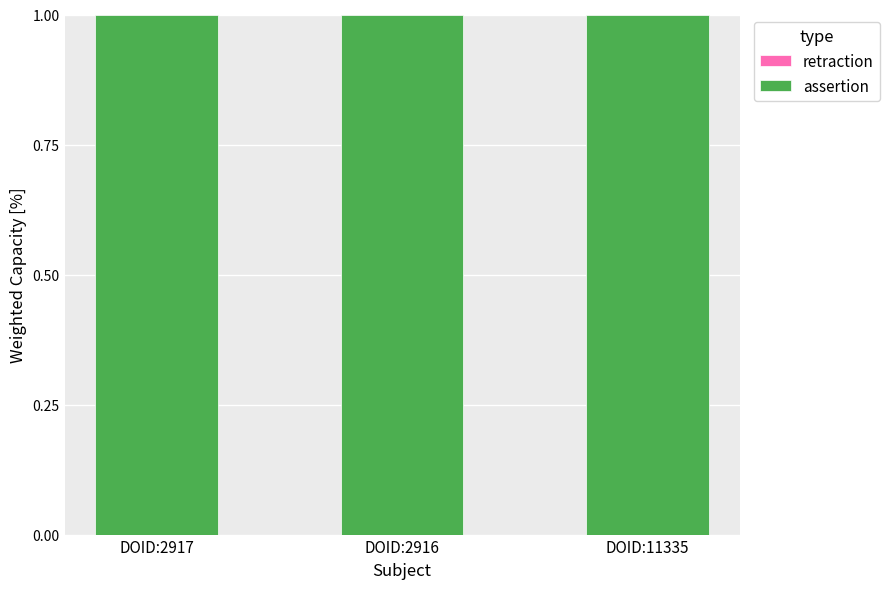

Rank the categories by retraction value from highest to lowest.

DOID:2917, DOID:2916, DOID:11335